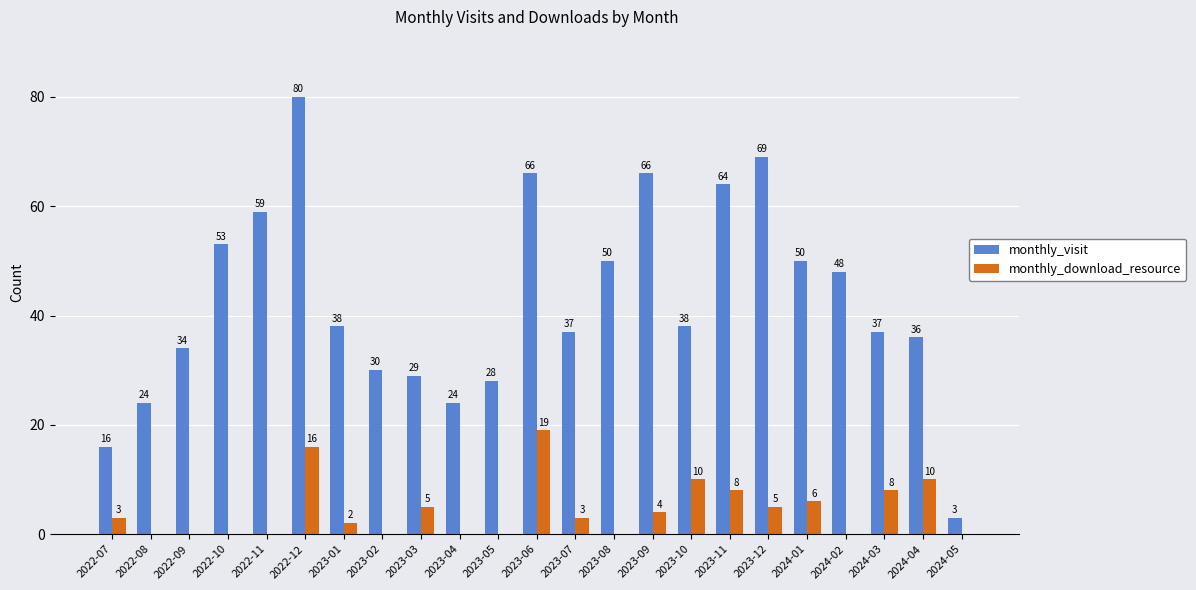

The value of monthly_download_resource at 2022-10 is 11. True or false?

False